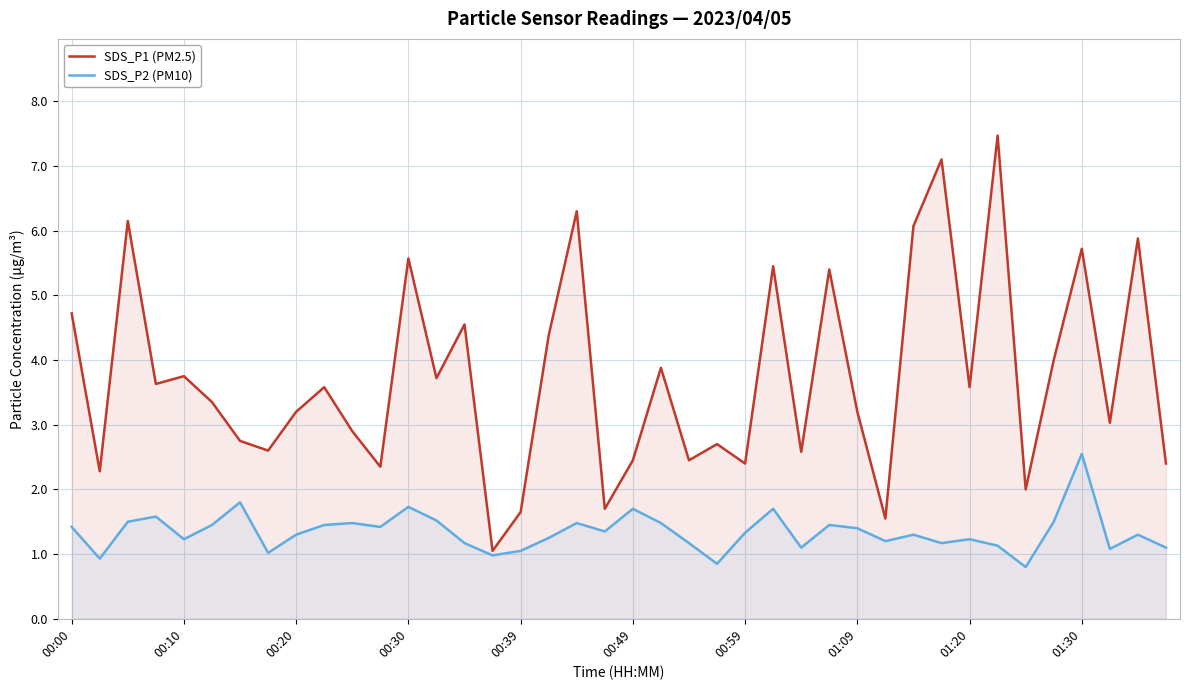

How many values in the SDS_P2 (PM10) series are below 1?

4